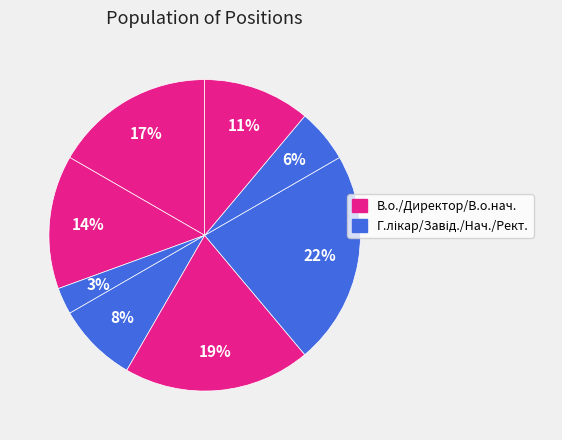

Is there a majority slice in this chart?

No